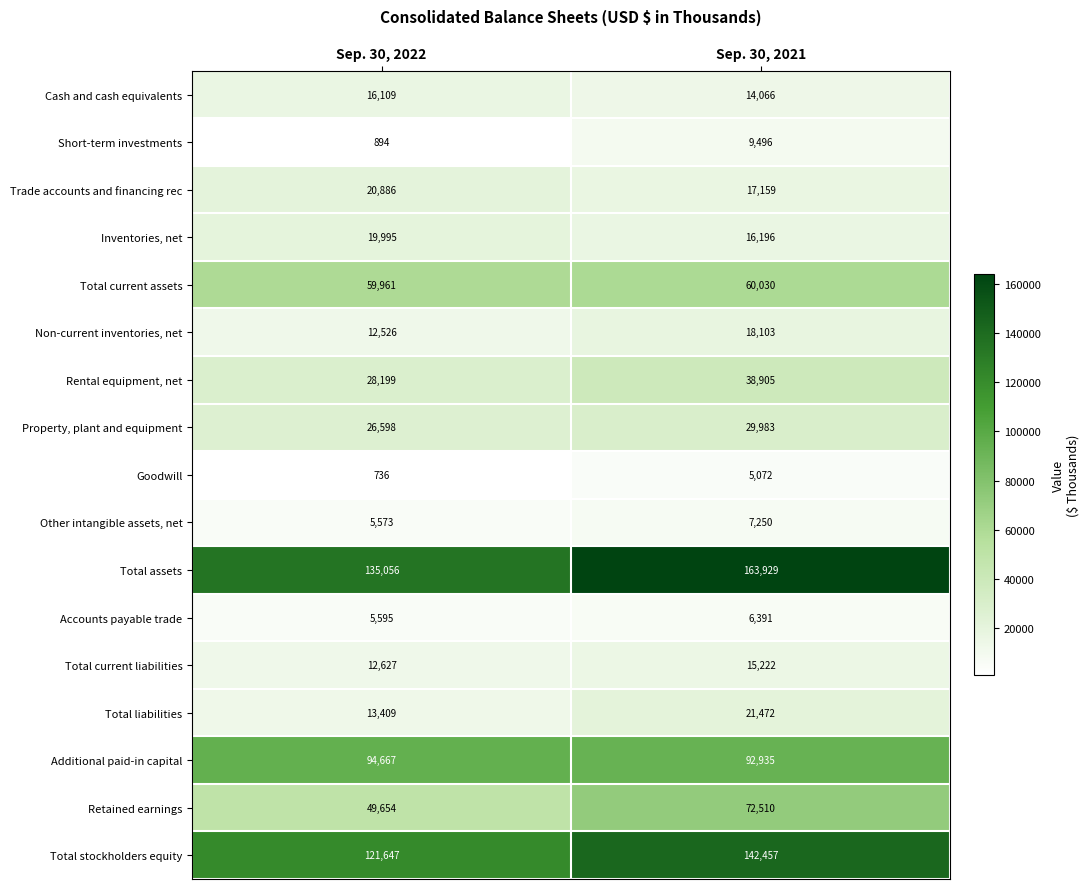

What is the lowest value of the Total assets series?

135056